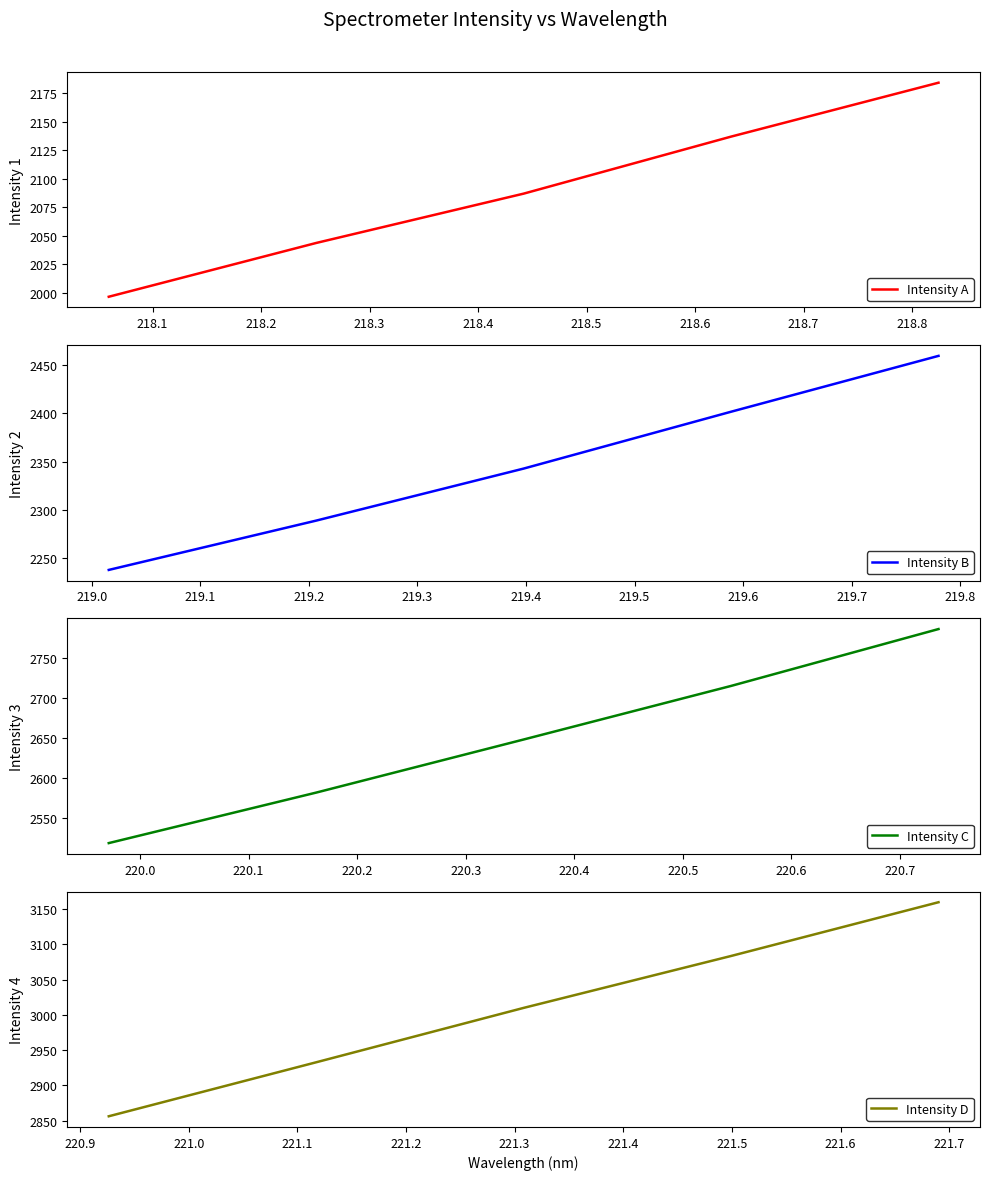

How many values in the Intensity B series are below 2342?

2